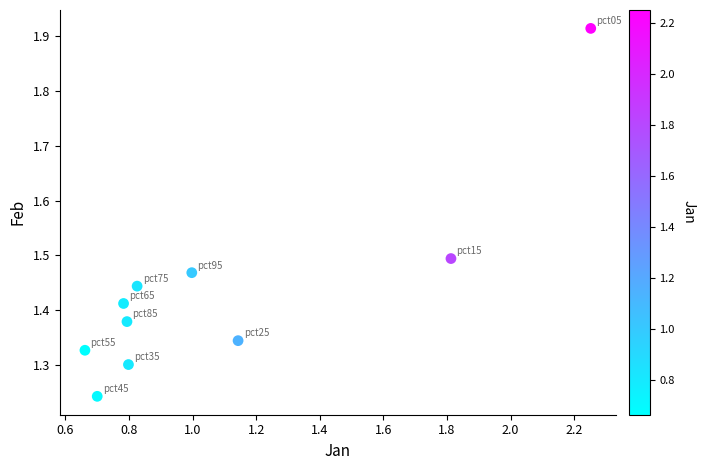

What is the average X value?

1.1